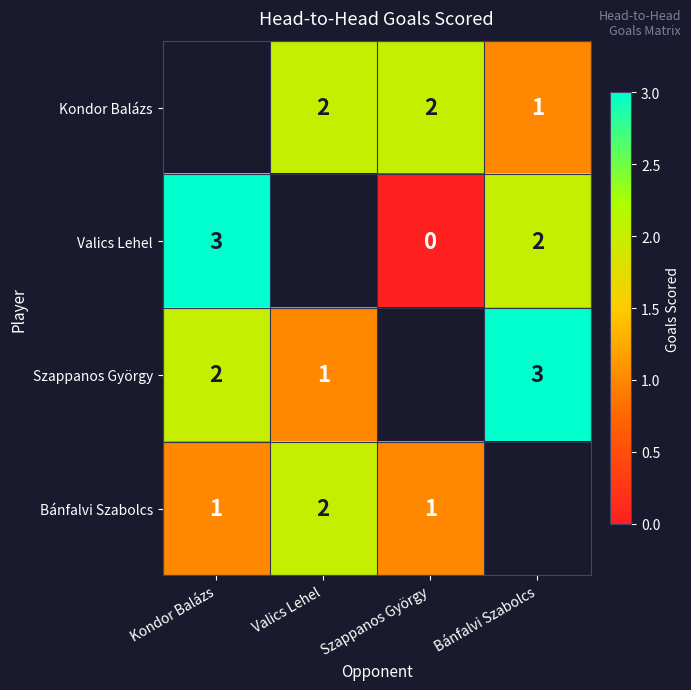

What is the sum of the Bánfalvi Szabolcs values at Valics Lehel and Kondor Balázs?

3